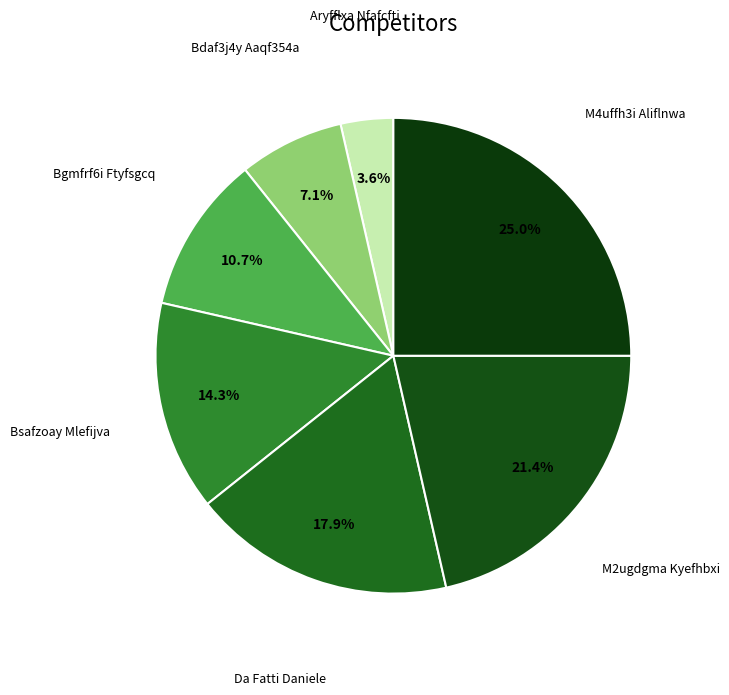

Count the number of slices in the pie.

7